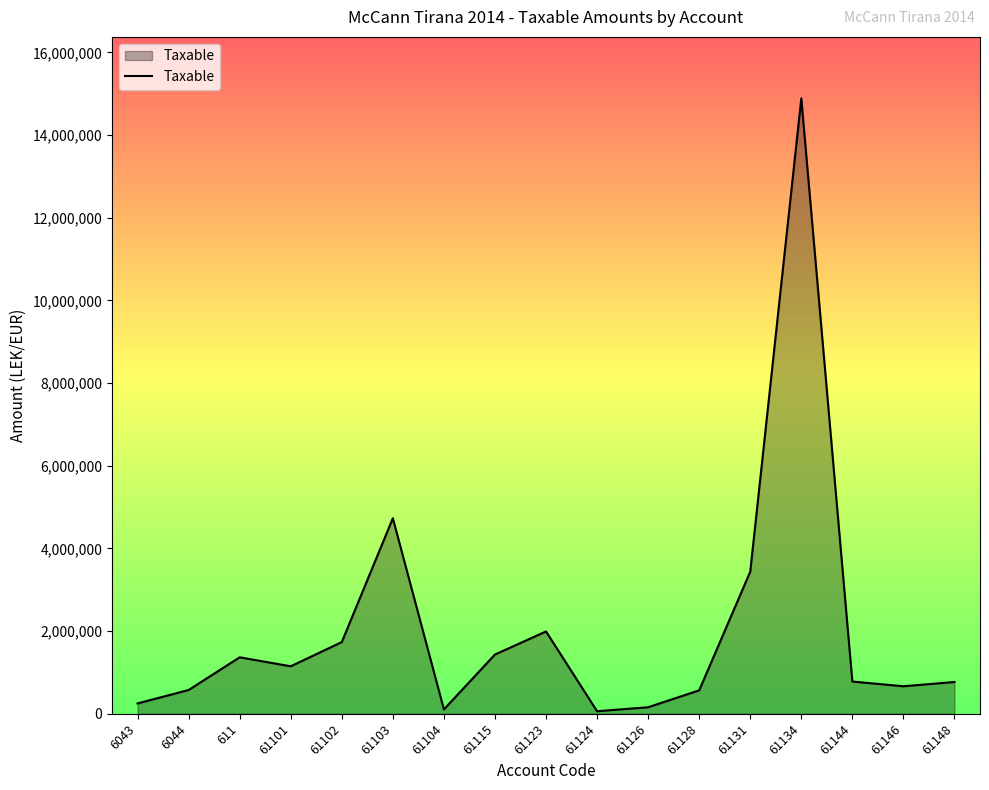

What is the ratio of the value at 61126 to the value at 6044?

0.3